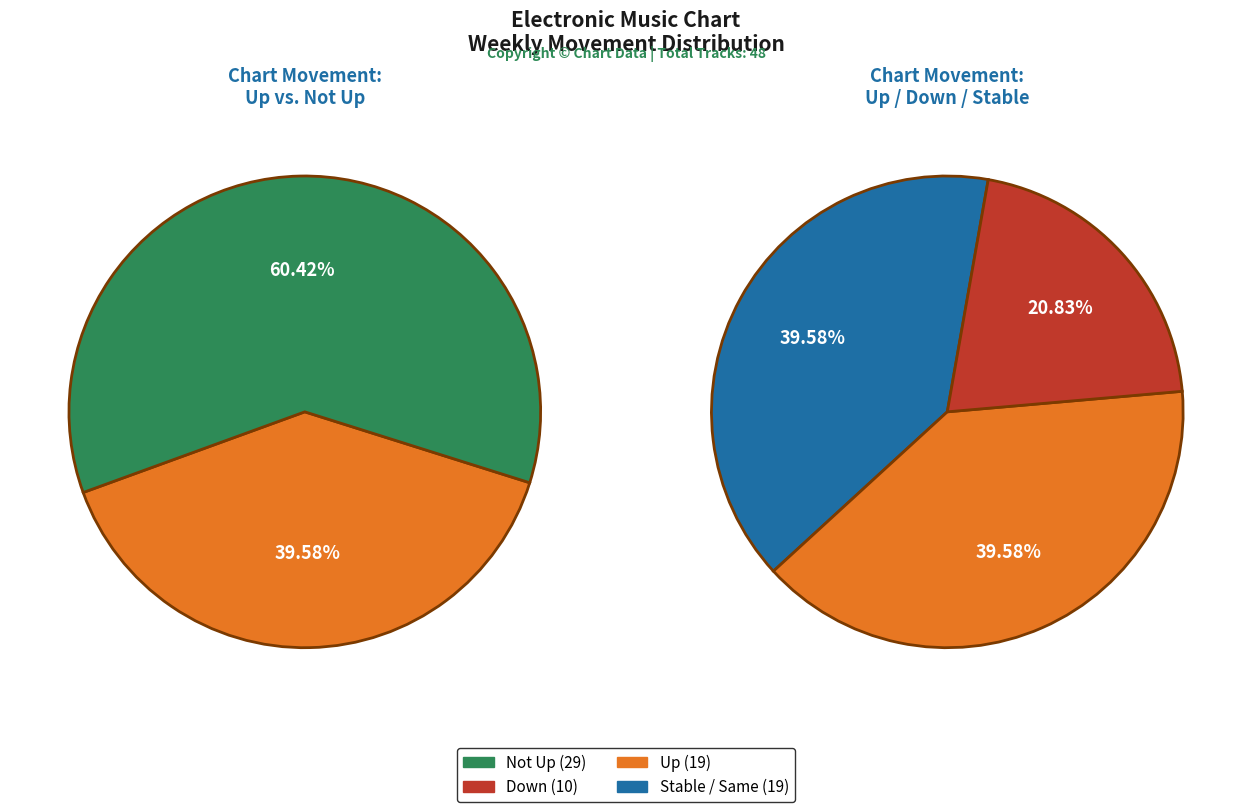

What percentage is the down slice, to the nearest percent?

21%